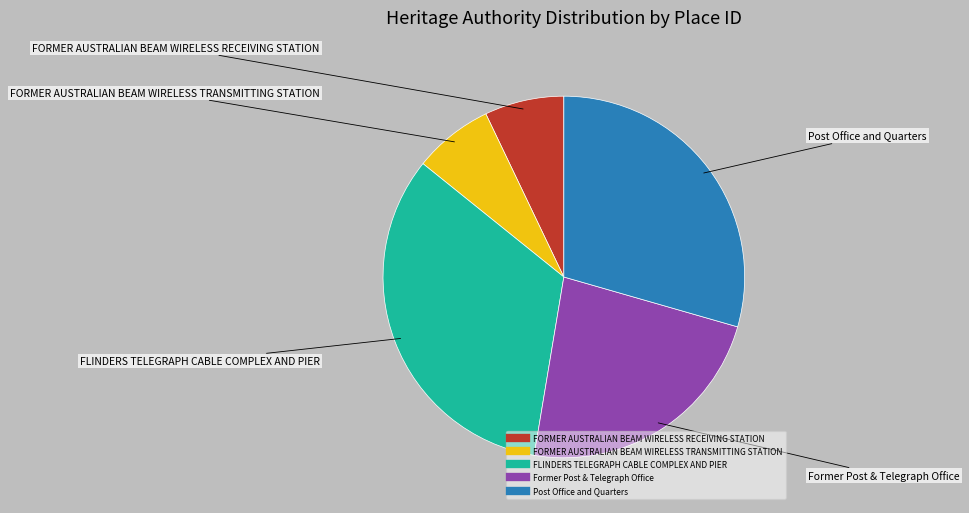

Between FORMER AUSTRALIAN BEAM WIRELESS RECEIVING STATION and Former Post & Telegraph Office, which is larger?

Former Post & Telegraph Office